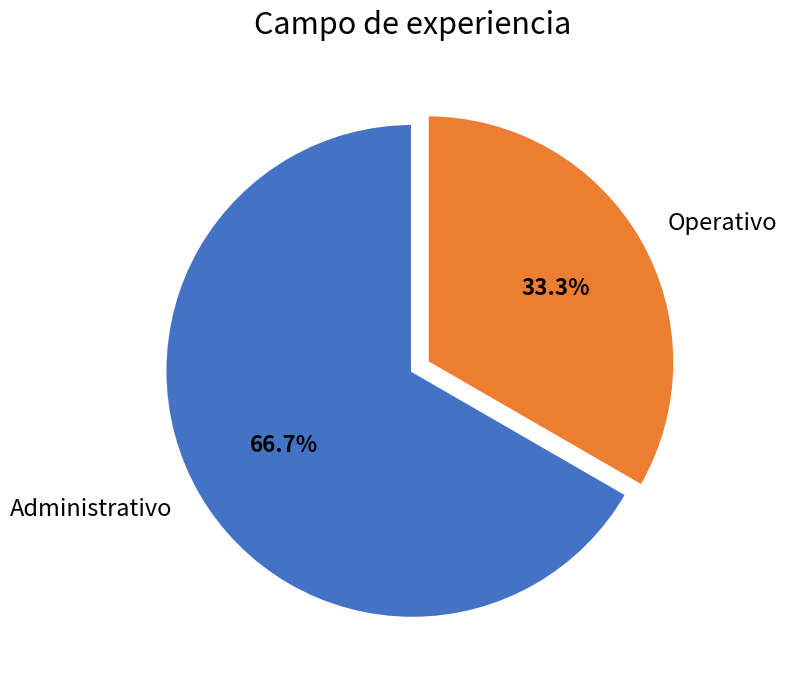

What percentage is the Administrativo slice, to the nearest percent?

67%